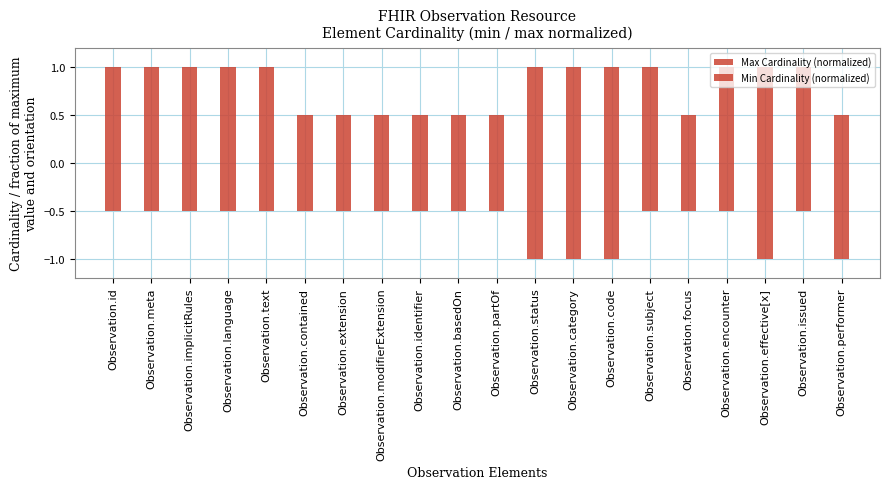

At how many categories does at least one series exceed 0?

20